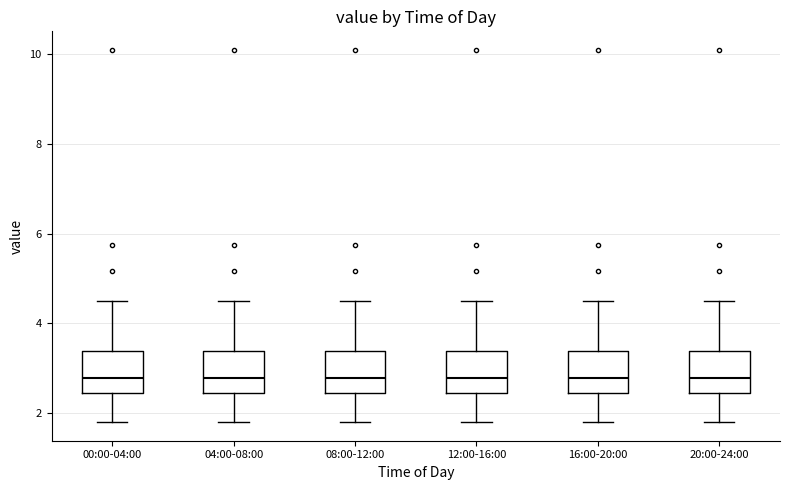

Reading left to right, transcribe this box plot: for each box, give where its median line is, the range the box spans, and where its two whiskers end, as read against the y-axis. The values are not printed on the chart, so give them approximately, as read against the axis.

00:00-04:00: median 2.8, box 2.4 to 3.4, whiskers 1.8 to 4.6
04:00-08:00: median 2.8, box 2.4 to 3.4, whiskers 1.8 to 4.6
08:00-12:00: median 2.8, box 2.4 to 3.4, whiskers 1.8 to 4.6
12:00-16:00: median 2.8, box 2.4 to 3.4, whiskers 1.8 to 4.6
16:00-20:00: median 2.8, box 2.4 to 3.4, whiskers 1.8 to 4.6
20:00-24:00: median 2.8, box 2.4 to 3.4, whiskers 1.8 to 4.6